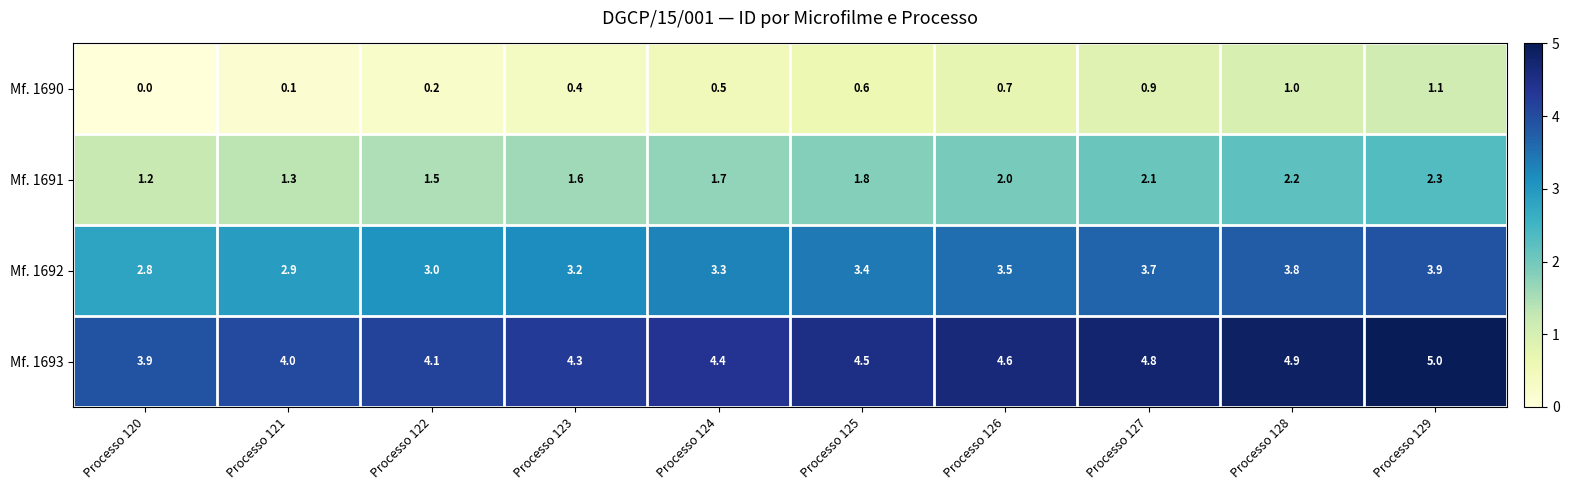

What is the spread (max minus min) of values at Processo 126?

3.9